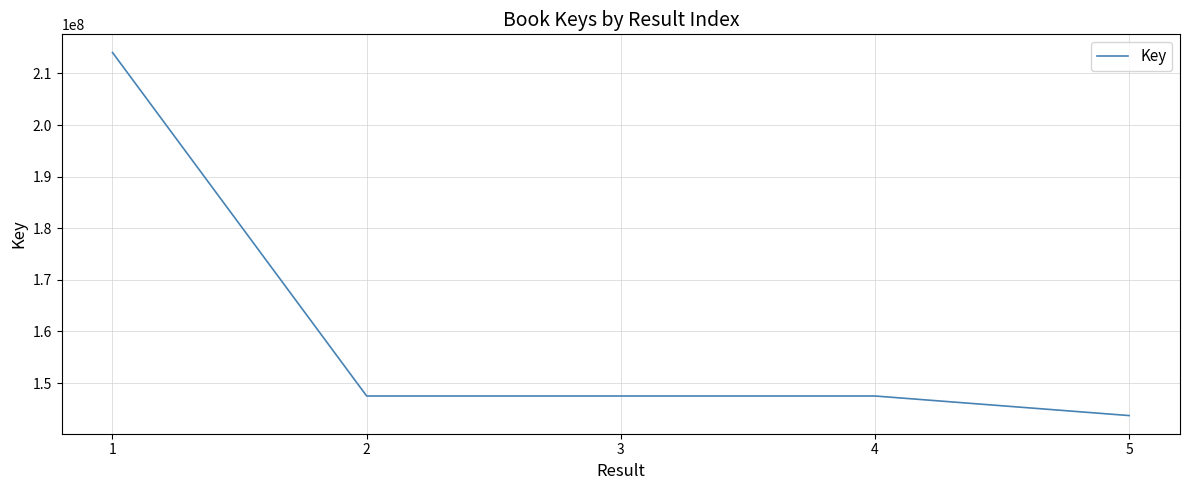

How many interior local valleys (lower than both neighbors) does the data have?

1